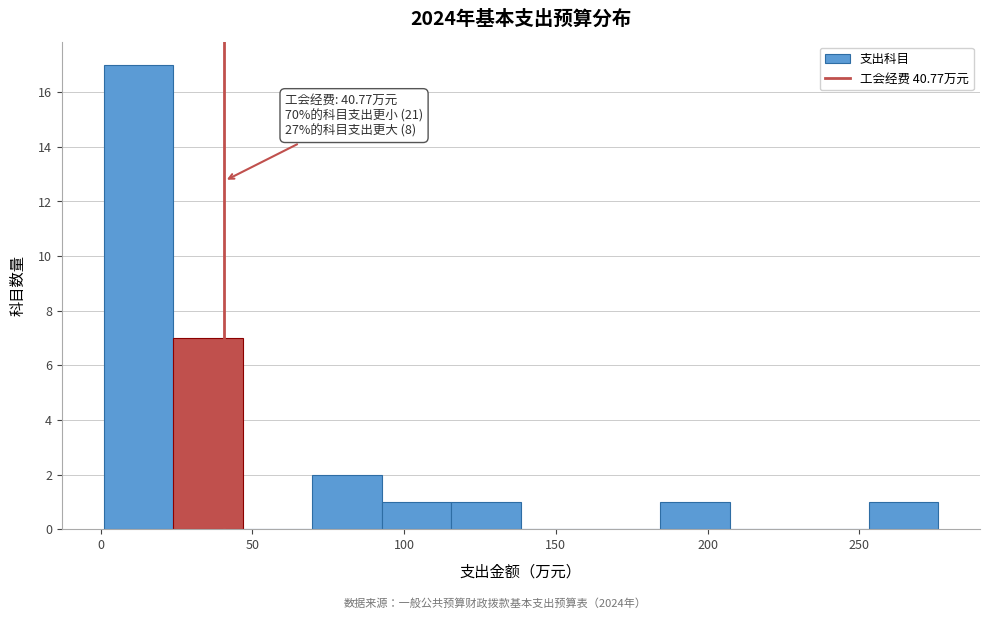

Which range on the x-axis has the tallest bar?

0 to 25